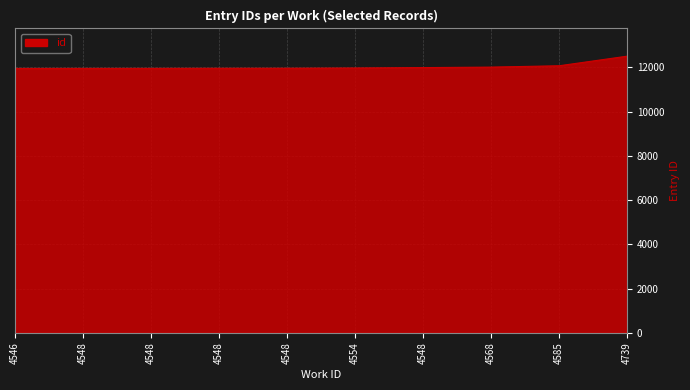

What is the change in value from 4548 to 4548?

+2